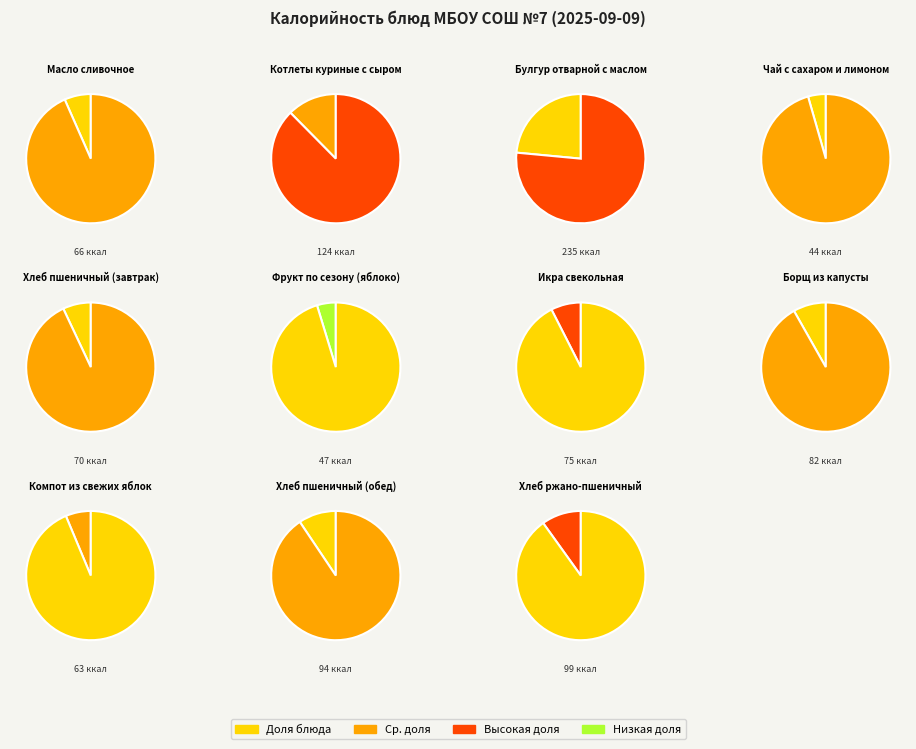

Which slice is the smallest?

Чай с сахаром и лимоном